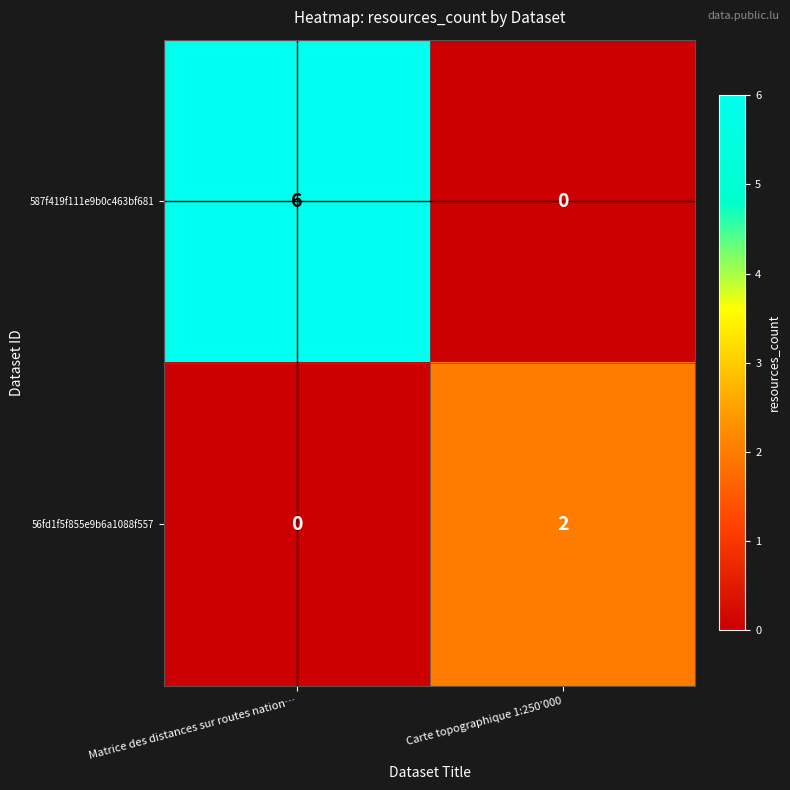

How many positive values does the 56fd1f5f855e9b6a1088f557 series have?

1